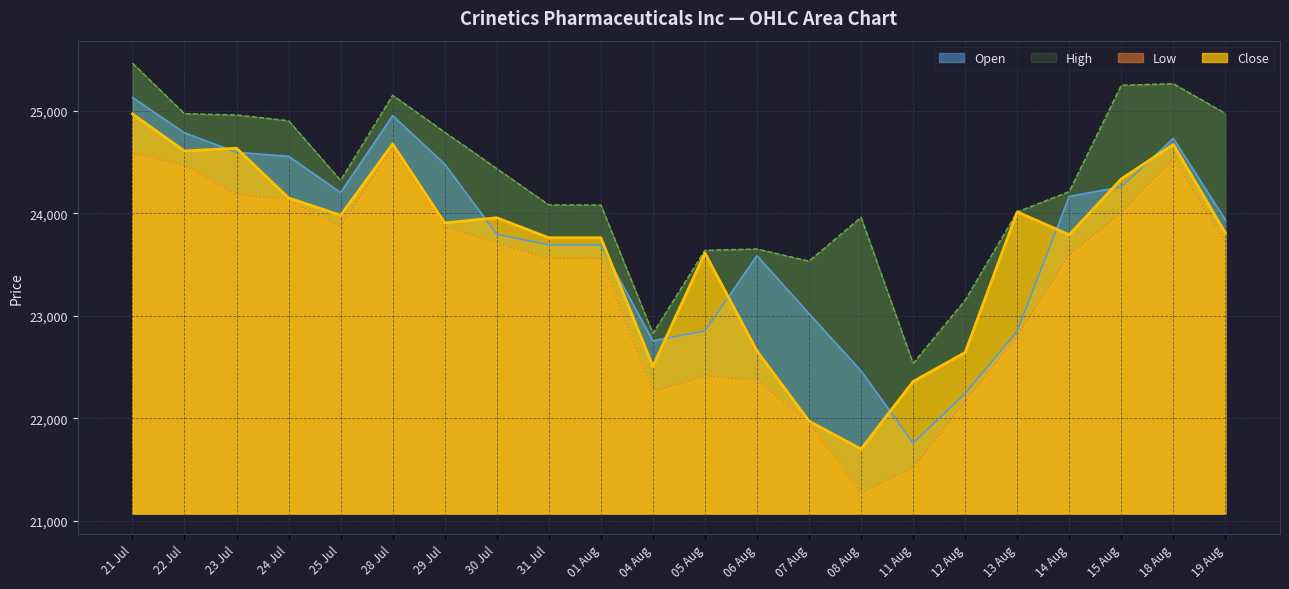

The value of Open at 18 Aug is 24730. True or false?

True